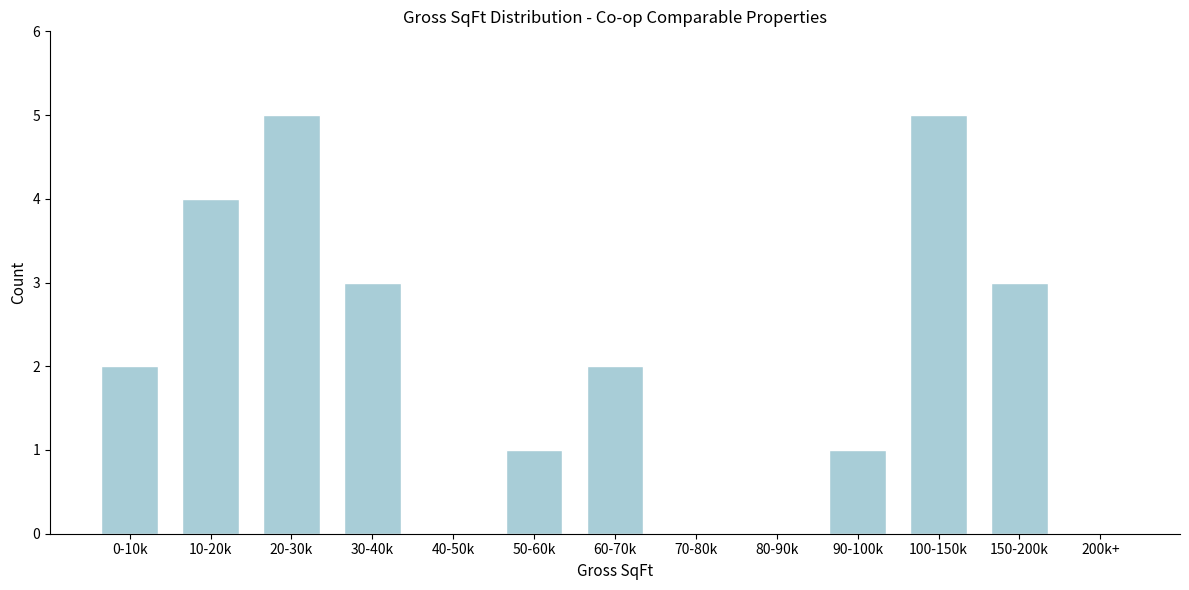

Reading left to right, transcribe all the data shown in this chart.

0-10k=2	10-20k=4	20-30k=5	30-40k=3	40-50k=0	50-60k=1	60-70k=2	70-80k=0	80-90k=0	90-100k=1	100-150k=5	150-200k=3	200k+=0